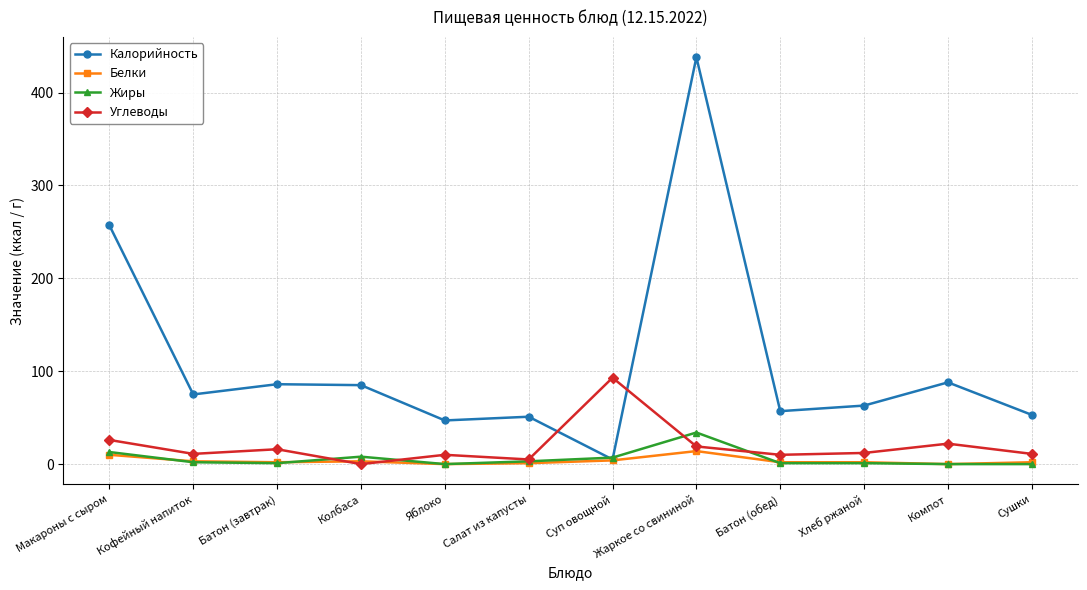

The value of Калорийность at Суп овощной is 5. True or false?

True